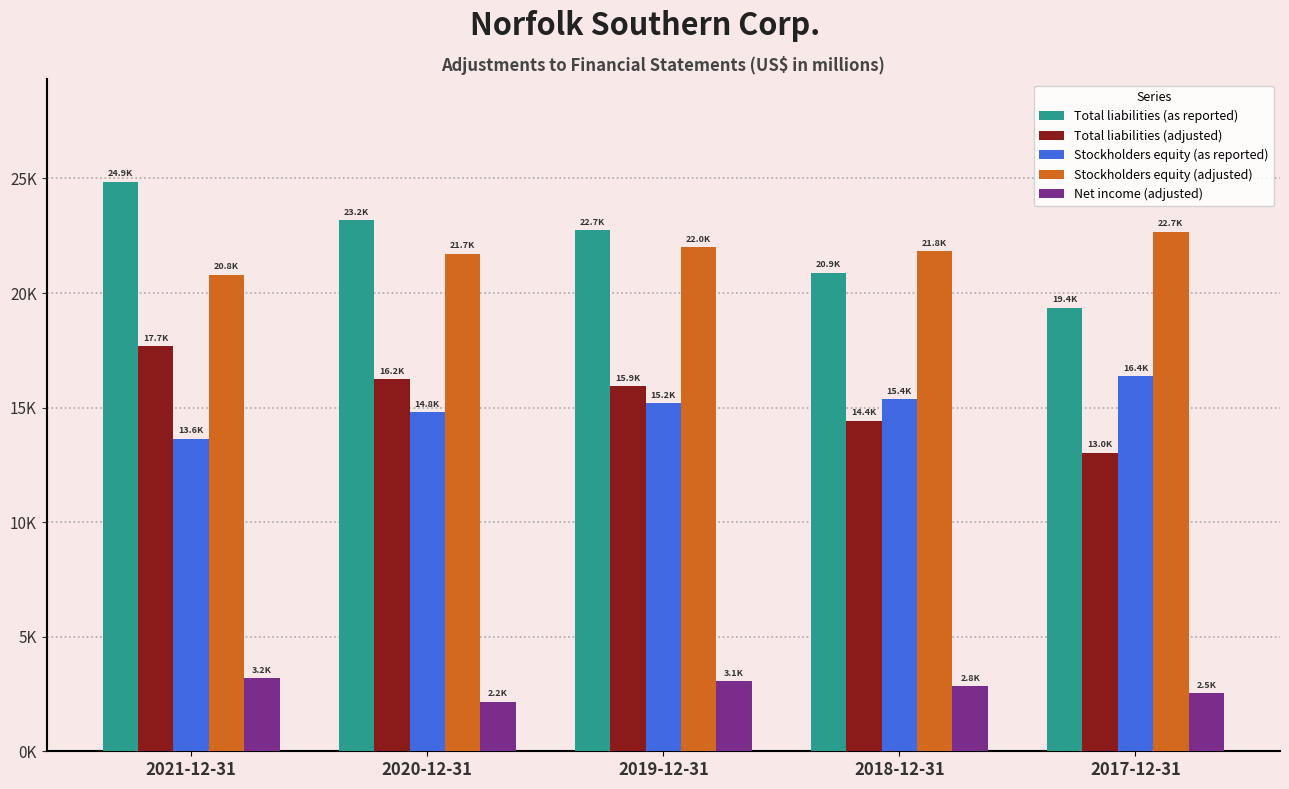

Which series has the largest total across all categories?

Total liabilities (as reported)